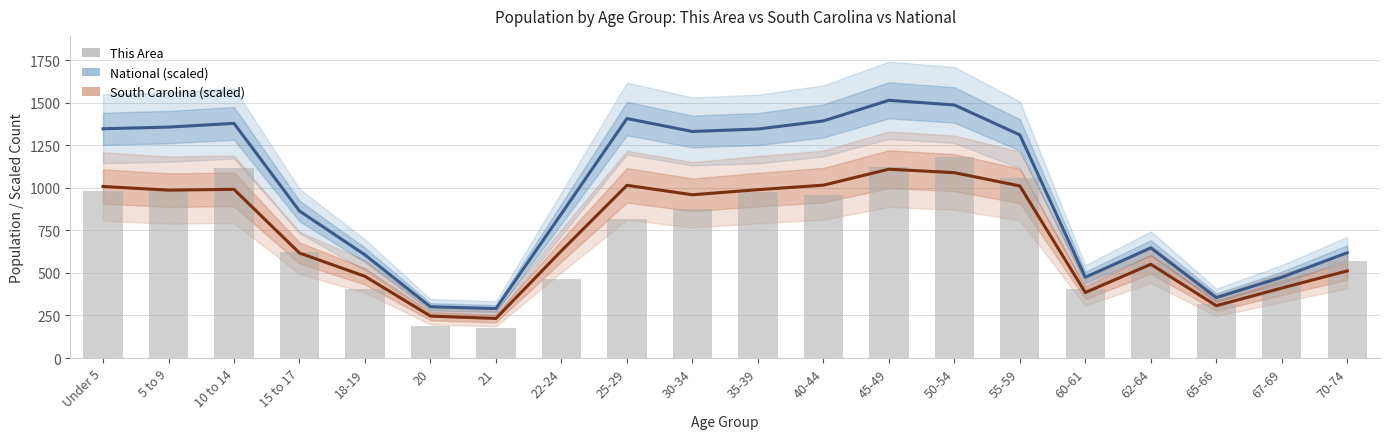

The value of National (scaled) at 62-64 is 294.9. True or false?

False